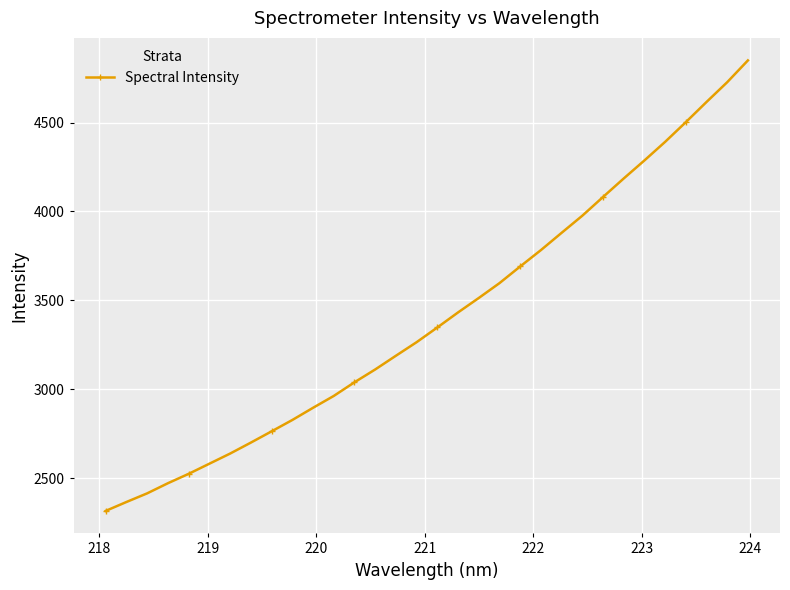

What is the value of the 23rd point from the left?

3879.9